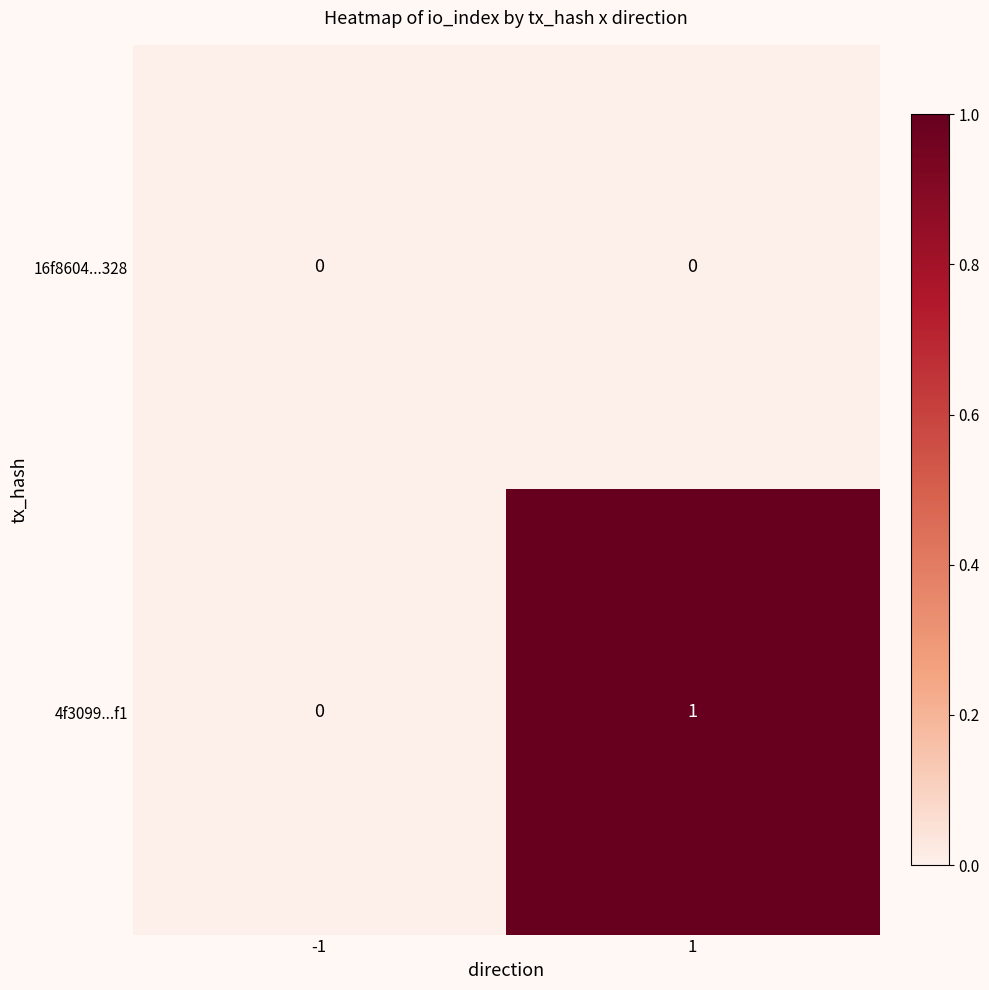

The value of 4f3099...f1 at -1 is 0. True or false?

True